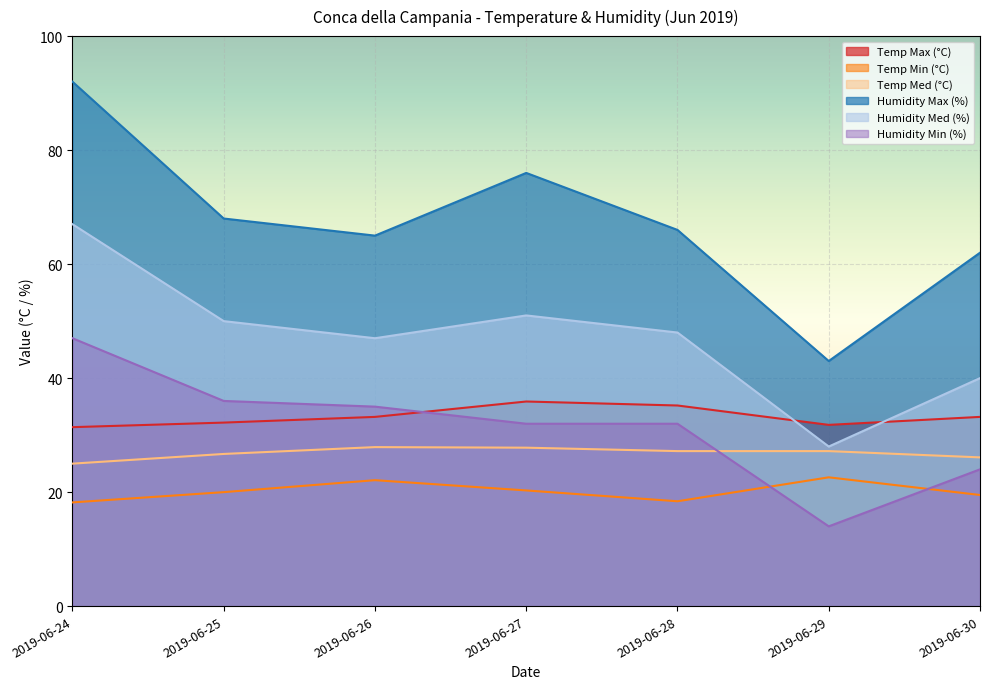

True or false: Humidity Med (%) and Humidity Min (%) cross at least once.

False